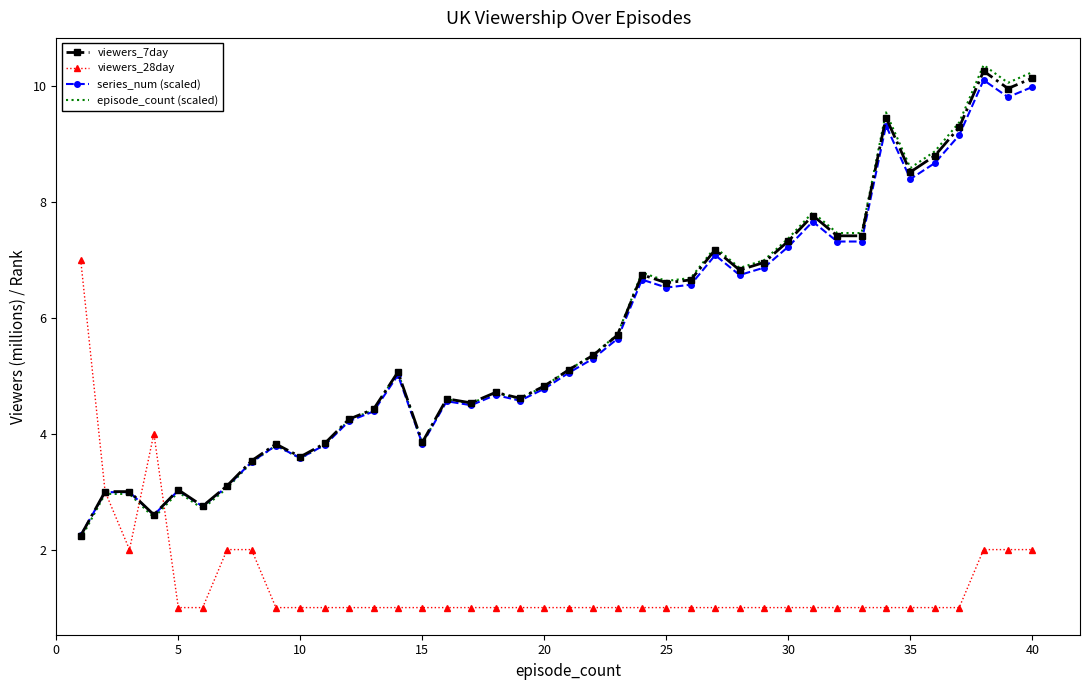

What is the highest value of the episode_count (scaled) series?

10.4